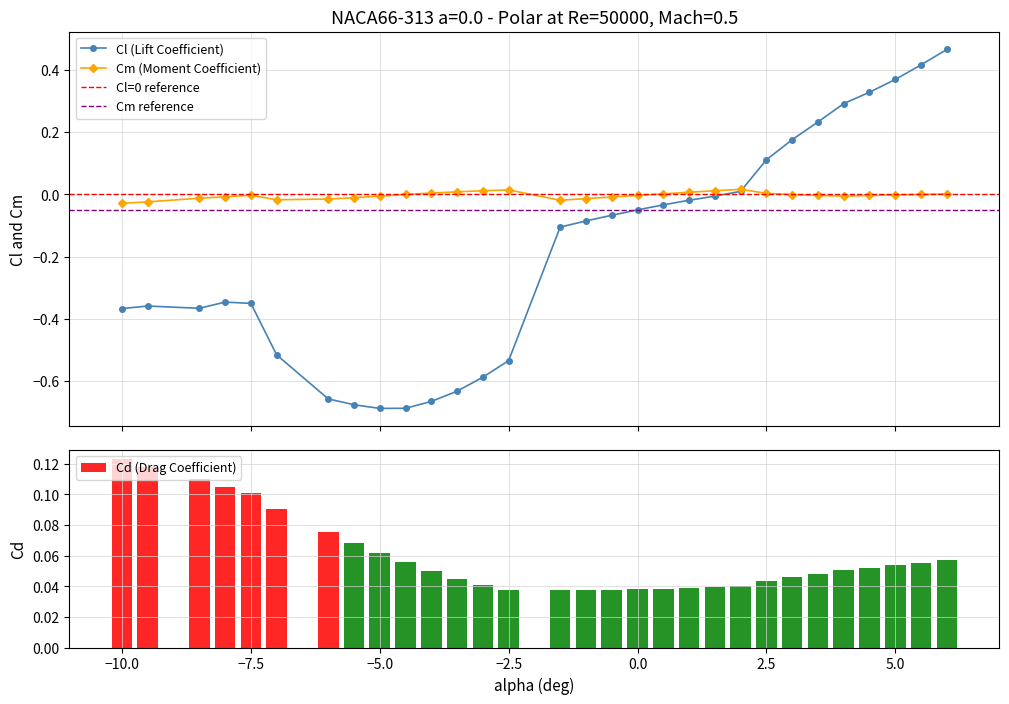

How many Cd (Drag Coefficient) values are between 0 and 1?

30